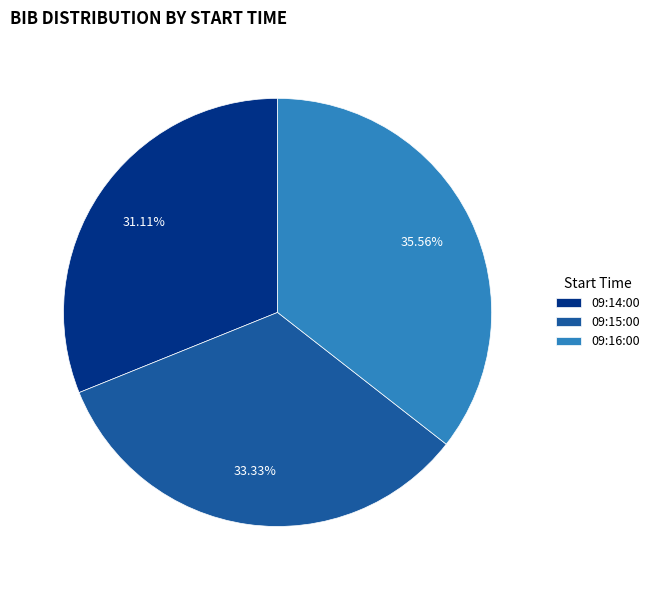

Do 09:15:00 and 09:16:00 together represent more than half of the pie?

Yes